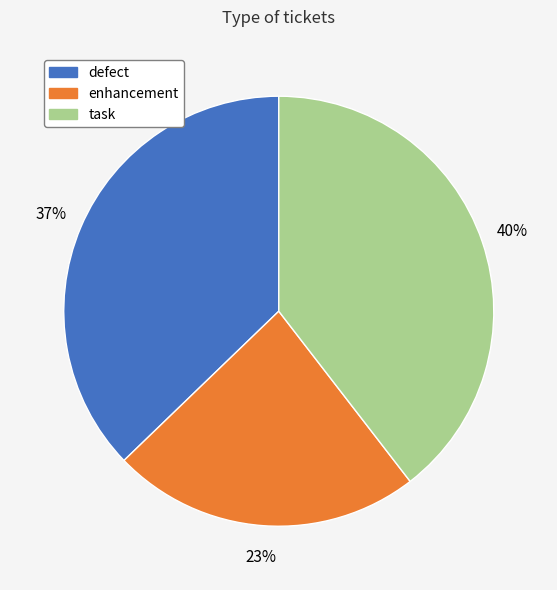

Which category has the biggest portion of the pie?

task